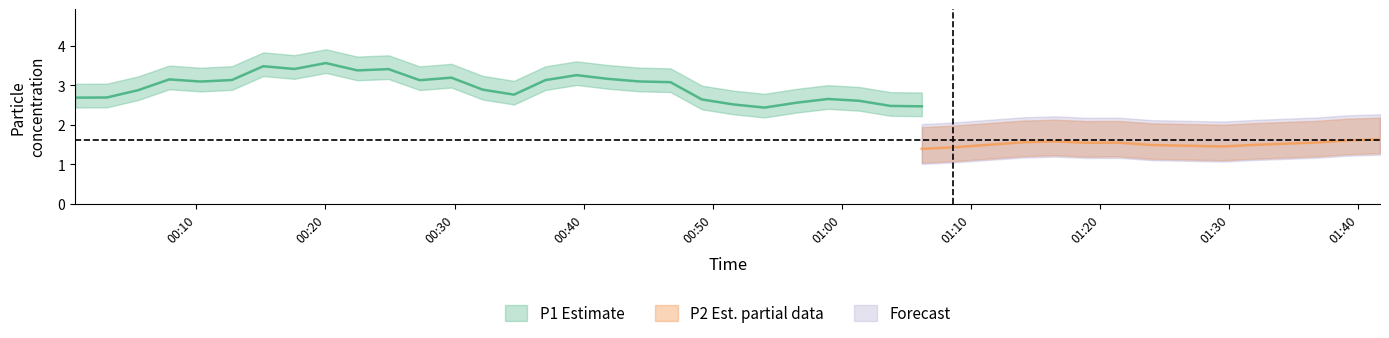

Is it true that P2 equals 1.6 at 23?

True